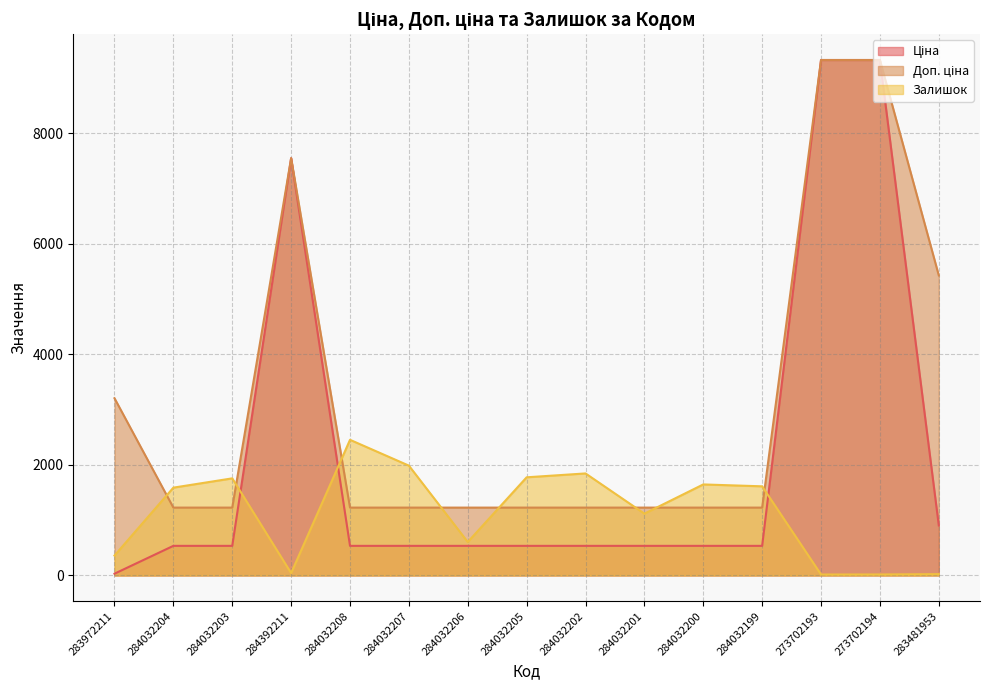

Where does the Залишок series first go above 1588?

284032203